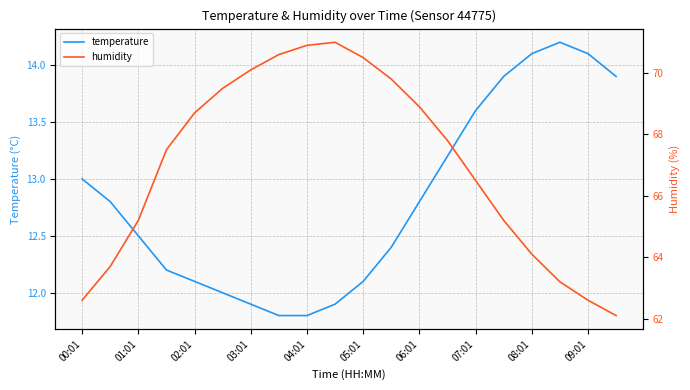

The value of temperature at 01:01 is 12.5. True or false?

True